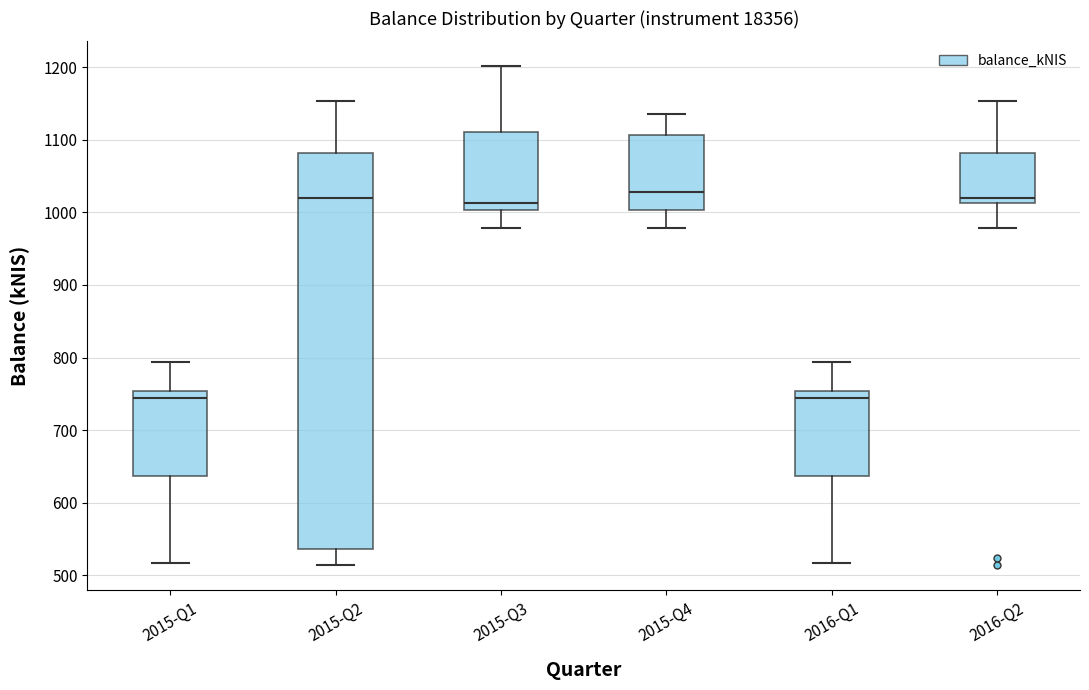

Reading left to right, transcribe this box plot: for each box, give where its median line is, the range the box spans, and where its two whiskers end, as read against the y-axis. The values are not printed on the chart, so give them approximately, as read against the axis.

2015-Q1: median 740, box 640 to 750, whiskers 520 to 790
2015-Q2: median 1020, box 540 to 1080, whiskers 510 to 1150
2015-Q3: median 1010, box 1000 to 1110, whiskers 980 to 1200
2015-Q4: median 1030, box 1000 to 1110, whiskers 980 to 1130
2016-Q1: median 740, box 640 to 750, whiskers 520 to 790
2016-Q2: median 1020, box 1010 to 1080, whiskers 980 to 1150